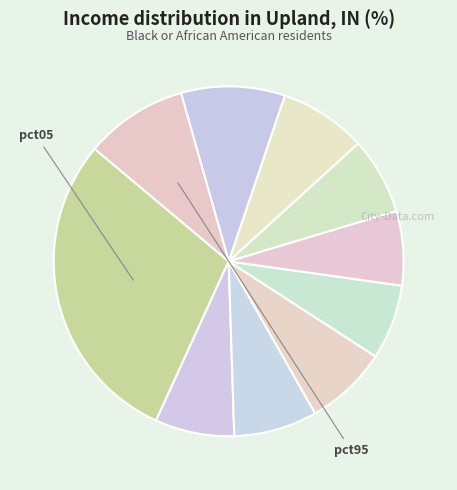

Count the number of slices in the pie.

10